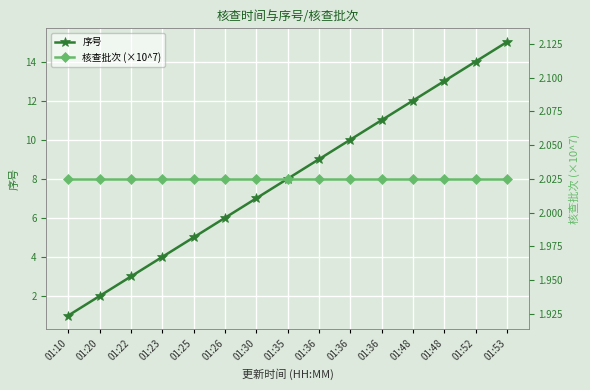

The 序号 series shows 7.0 at 01:30. True or false?

True